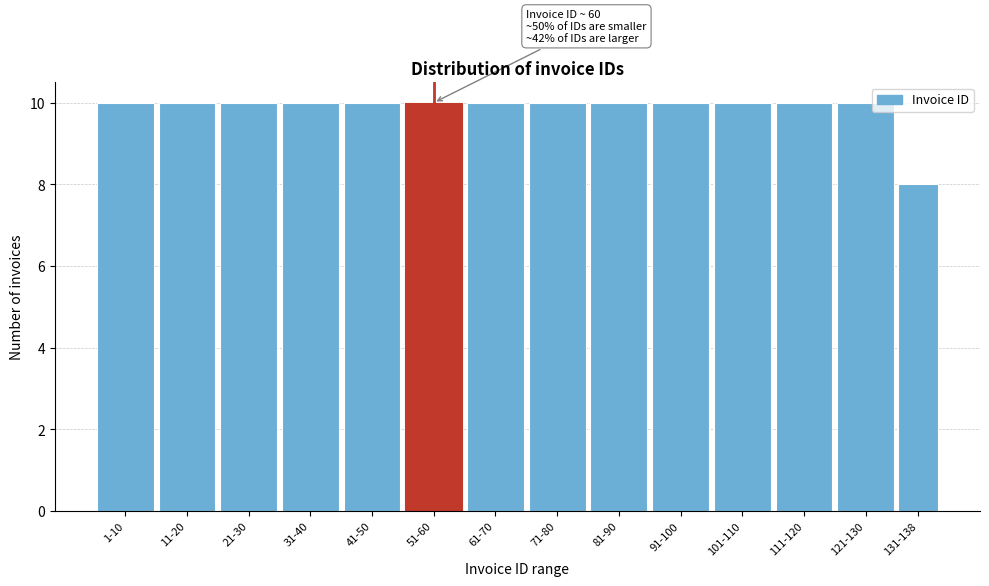

Reading left to right, what are all the values shown in this chart?

1-10=10	11-20=10	21-30=10	31-40=10	41-50=10	51-60=10	61-70=10	71-80=10	81-90=10	91-100=10	101-110=10	111-120=10	121-130=10	131-138=8